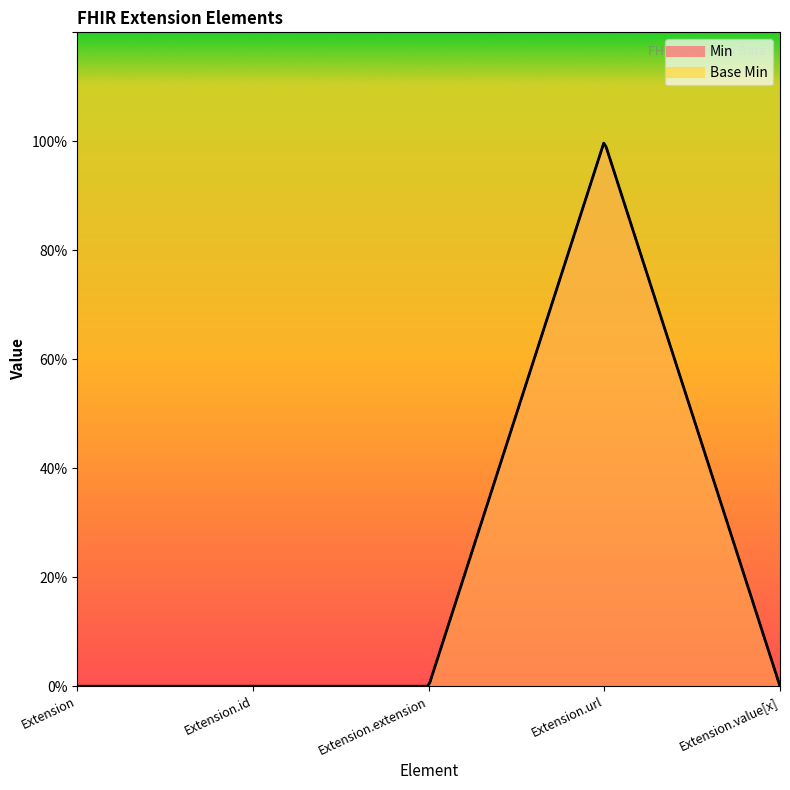

At how many categories does at least one series exceed 0?

1